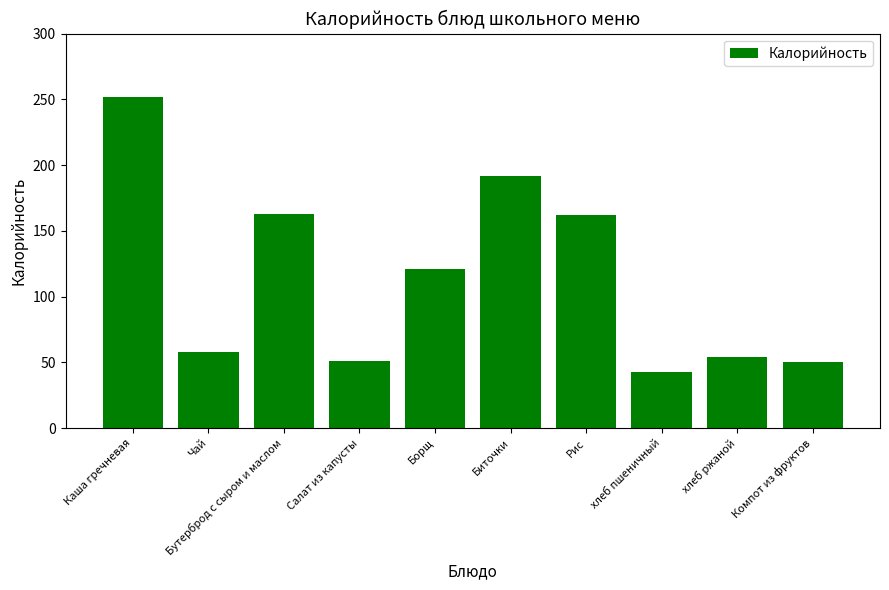

What is the label of the 5th bar from the right?

Биточки